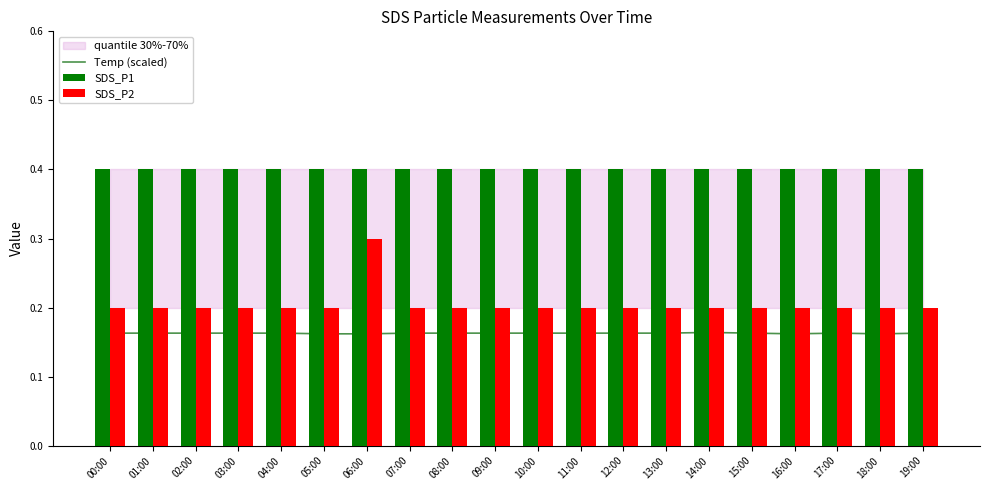

Which series has the largest total across all categories?

SDS_P1